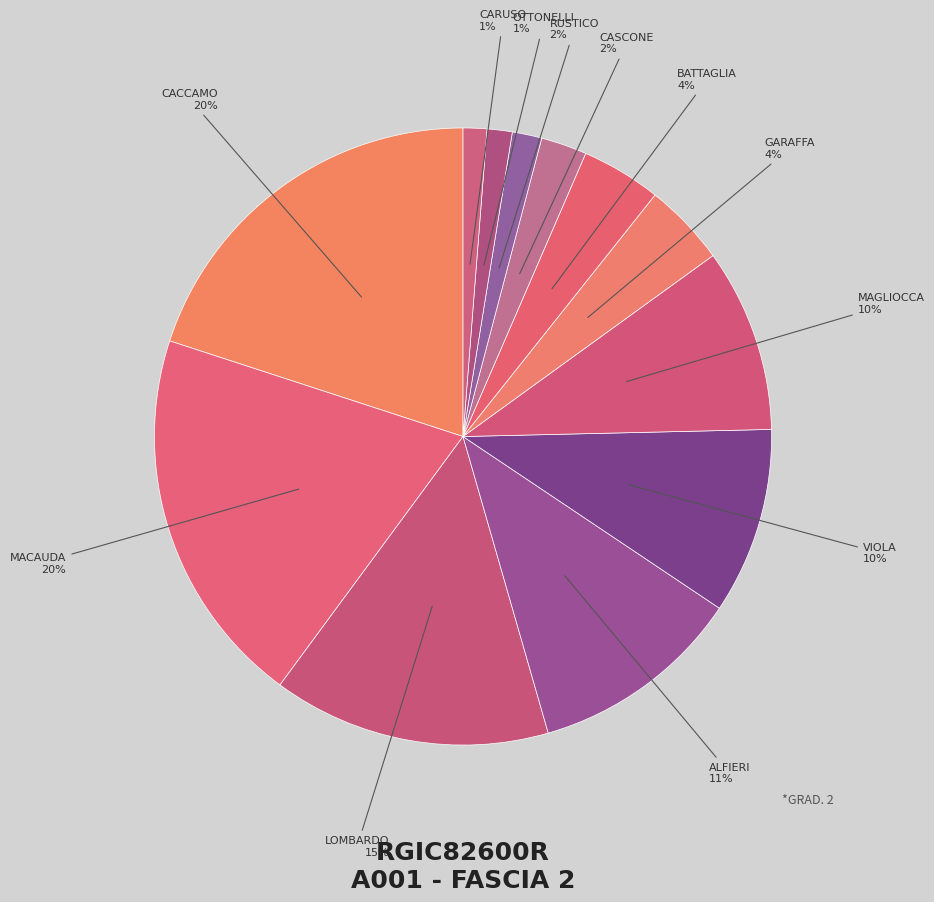

To the nearest percent, what is the difference between the largest and smallest slice percentages?

19%